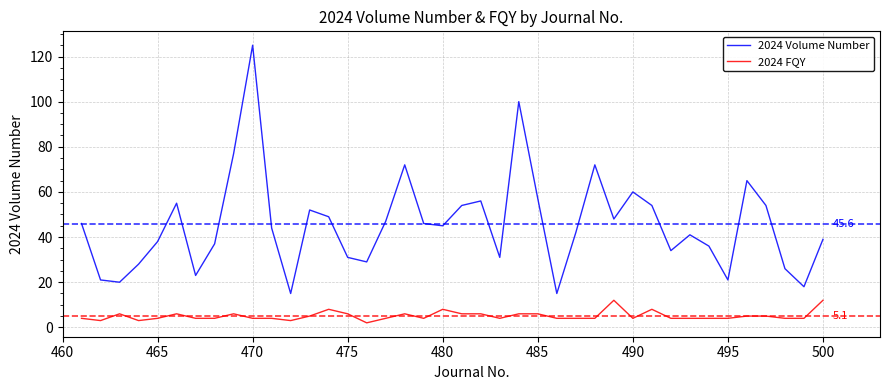

Count the number of data series in this chart.

2